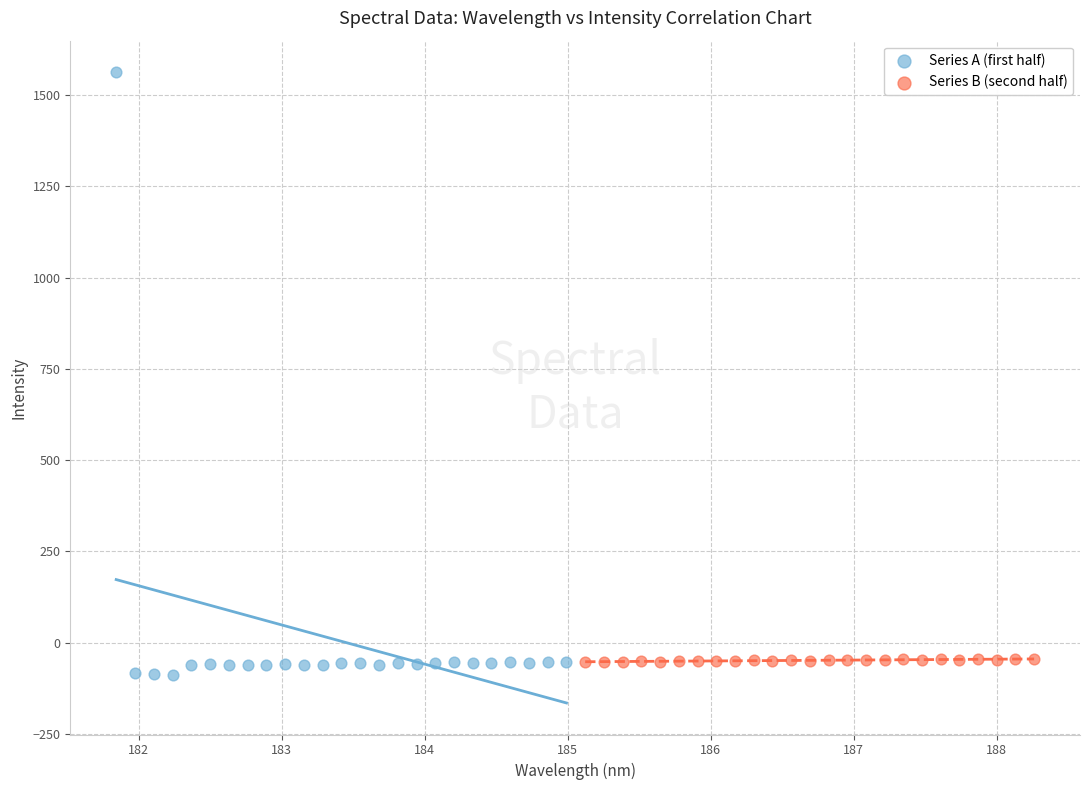

Which series reaches the maximum Y coordinate?

Series A (first half)